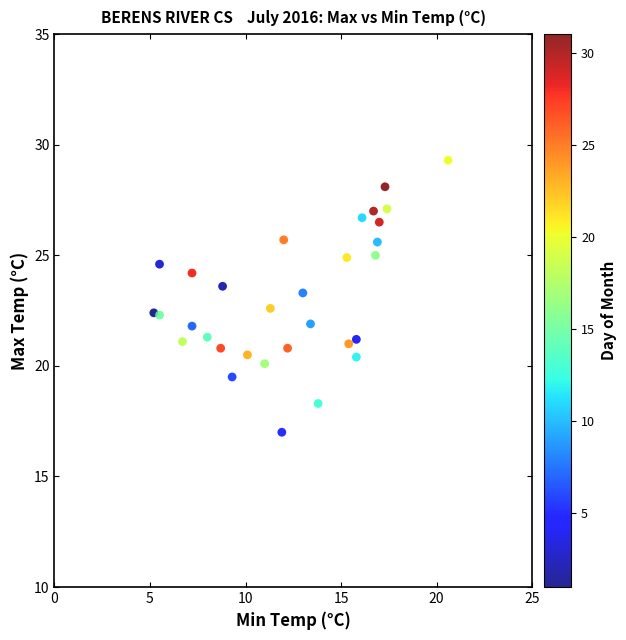

What is the range of Y values (max minus min)?

12.3